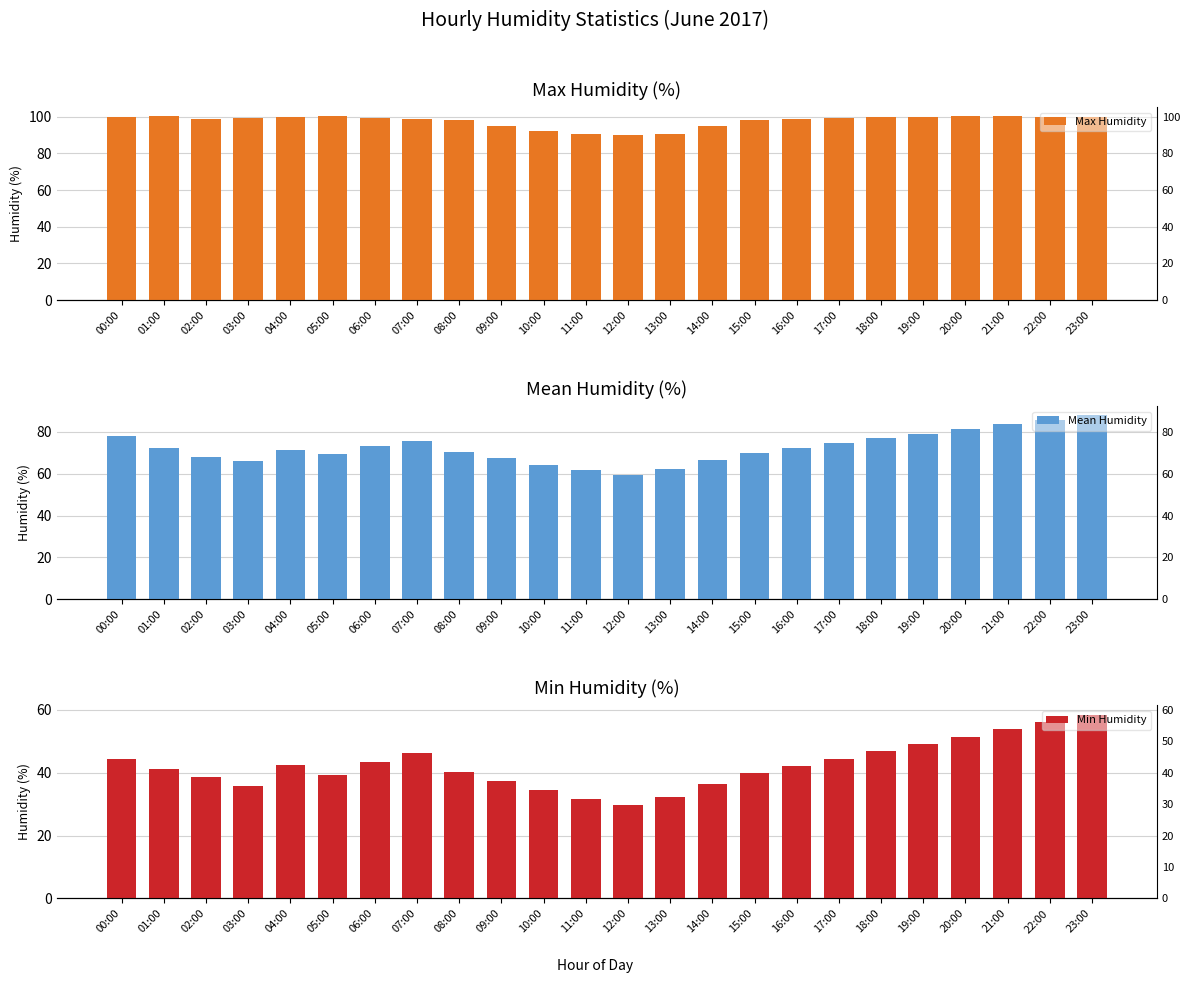

Reading left to right, list all the values displayed in this chart.

Max Humidity: 00:00=100.0	01:00=100.3	02:00=99.0	03:00=99.3	04:00=99.7	05:00=100.2	06:00=99.5	07:00=98.8	08:00=98.5	09:00=95.0	10:00=92.0	11:00=90.8	12:00=89.8	13:00=90.5	14:00=95.2	15:00=98.0	16:00=99.0	17:00=99.3	18:00=99.7	19:00=100.0	20:00=100.2	21:00=100.3	22:00=100.0	23:00=100.0
Mean Humidity: 00:00=78.1	01:00=72.5	02:00=68.2	03:00=65.9	04:00=71.3	05:00=69.5	06:00=73.1	07:00=75.9	08:00=70.2	09:00=67.5	10:00=64.3	11:00=61.8	12:00=59.3	13:00=62.5	14:00=66.8	15:00=70.1	16:00=72.3	17:00=74.6	18:00=76.9	19:00=79.1	20:00=81.3	21:00=83.6	22:00=85.8	23:00=87.9
Min Humidity: 00:00=44.3	01:00=41.2	02:00=38.5	03:00=35.7	04:00=42.3	05:00=39.2	06:00=43.5	07:00=46.3	08:00=40.2	09:00=37.3	10:00=34.5	11:00=31.7	12:00=29.8	13:00=32.2	14:00=36.5	15:00=39.8	16:00=42.2	17:00=44.5	18:00=46.8	19:00=49.2	20:00=51.5	21:00=53.8	22:00=56.2	23:00=58.5